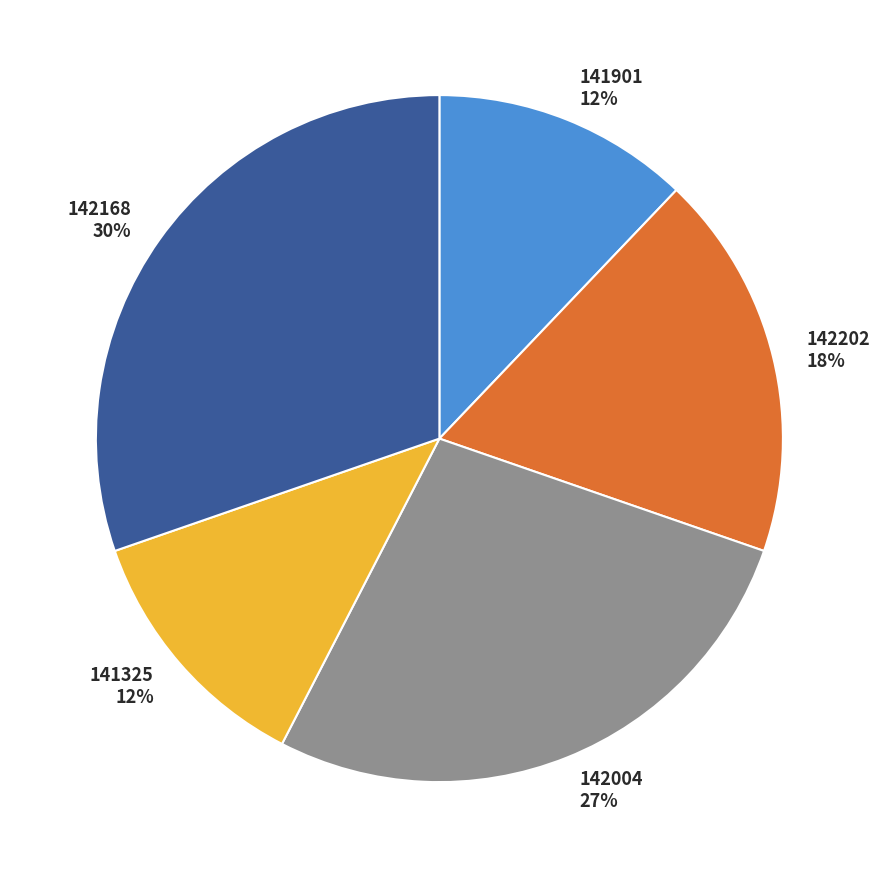

Does 142202 account for over 50% of the chart?

No